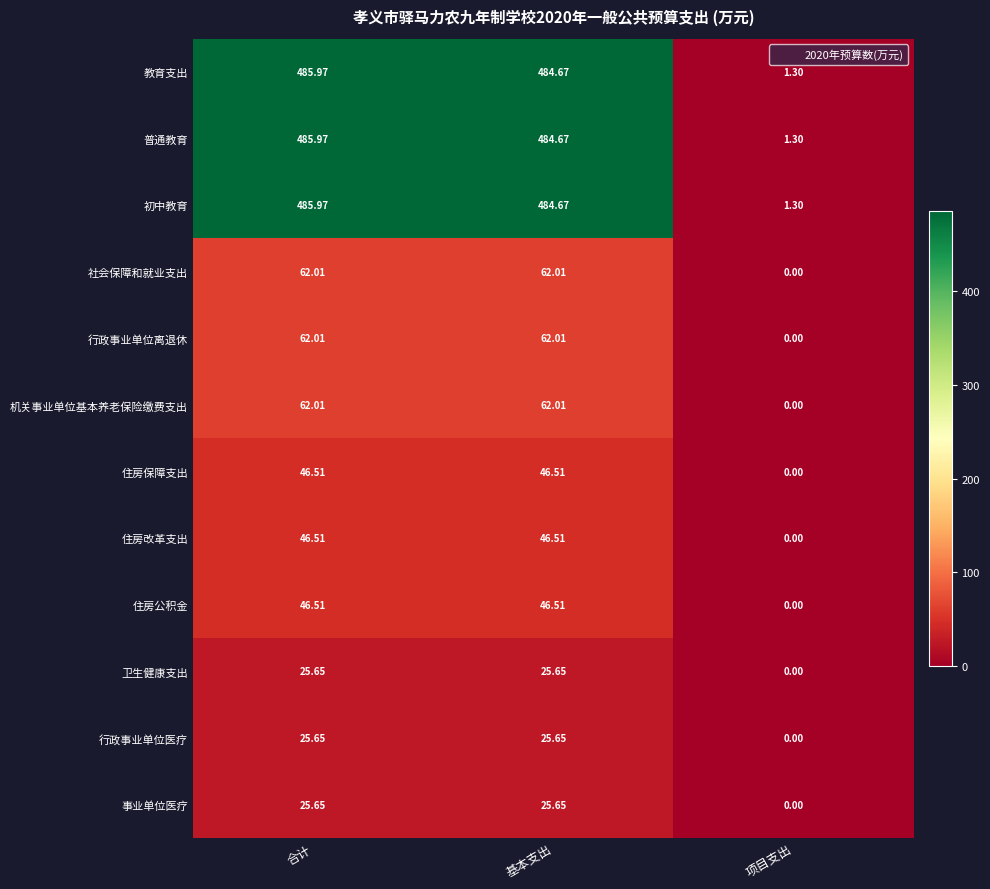

At which category is the sum across all series the highest?

合计